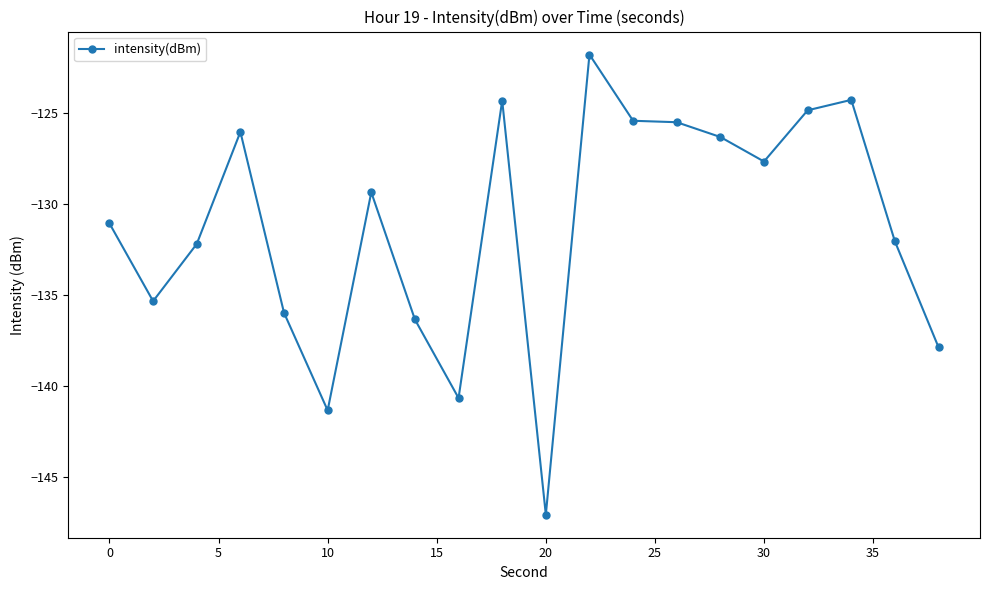

What is the value of the 16th point from the left?

-127.7